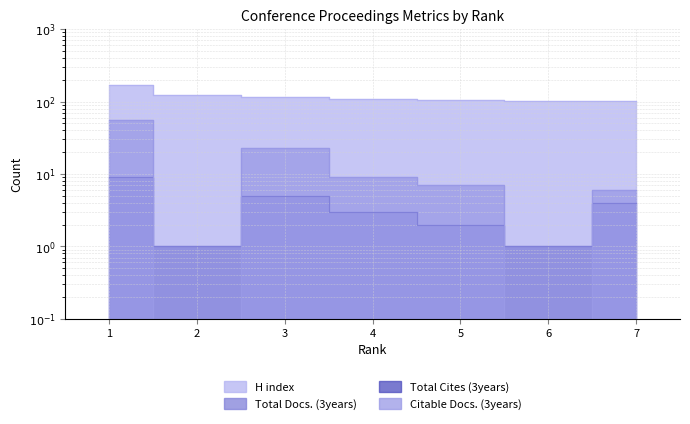

At which category does the chart reach its minimum across all series?

2